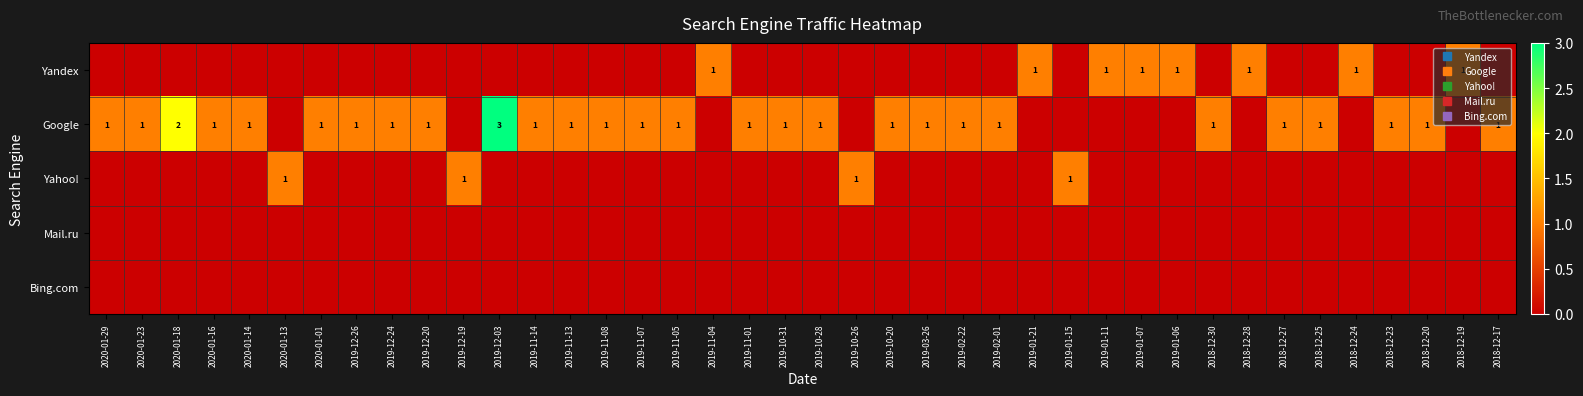

True or false: Yahoo! has a value of 0 at 2019-02-22.

True